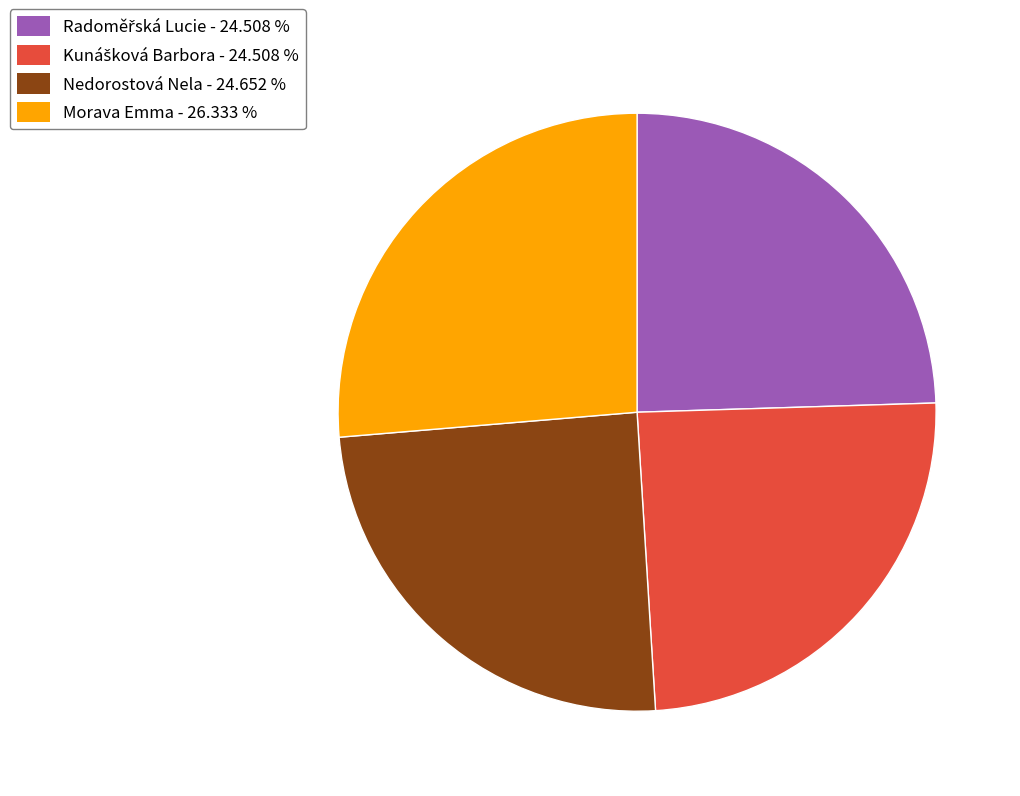

True or false: Morava Emma accounts for 19% of the total.

False